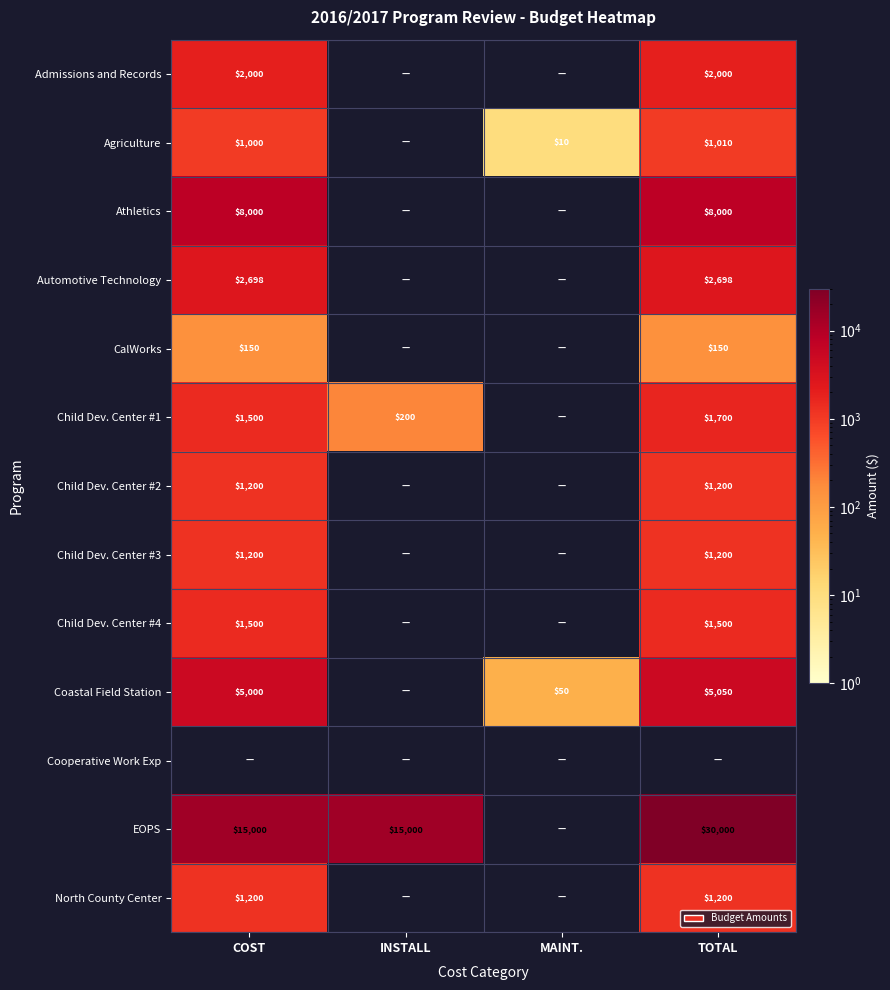

The value of Admissions and Records at TOTAL is 3376. True or false?

False